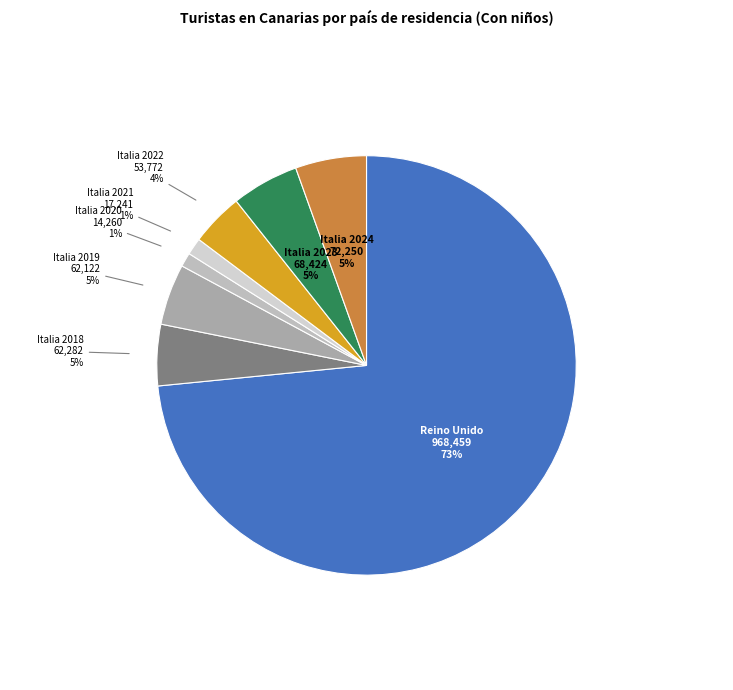

What is the largest slice in the pie chart?

Reino Unido